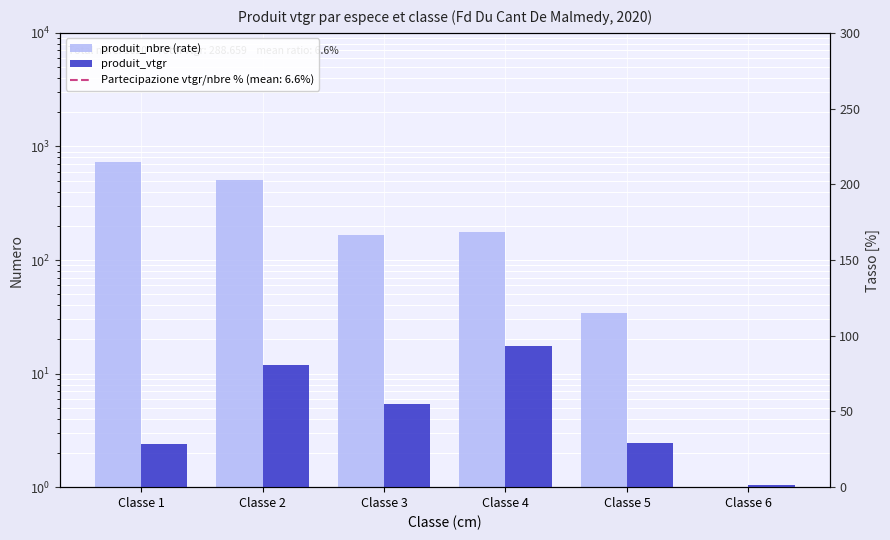

At which category is the sum across all series the highest?

Classe 1